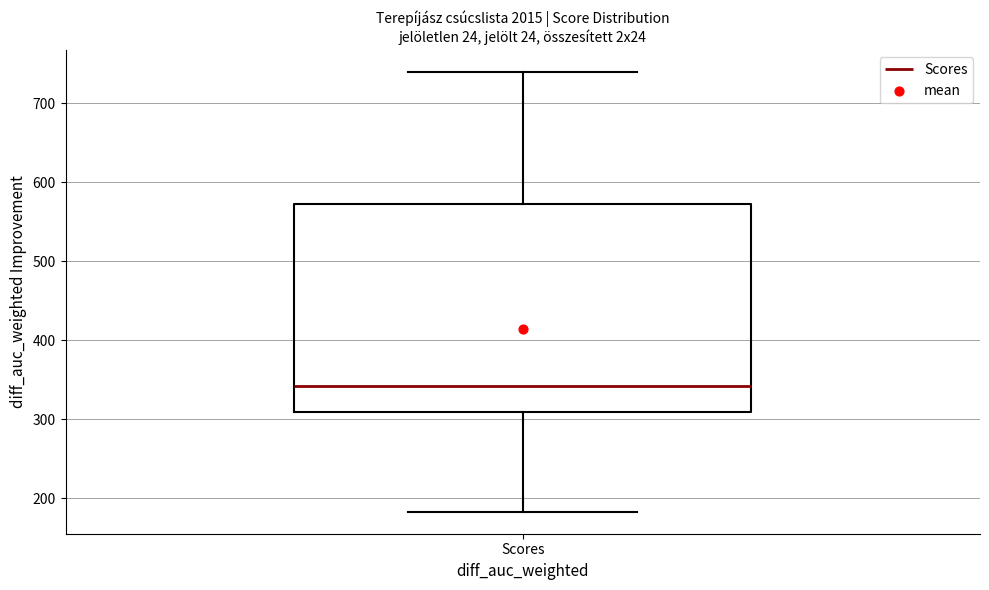

Read this box plot against the y-axis: the position of the median line, the range covered by the box, and the ends of both whiskers. The values are not printed on the chart, so give them approximately, as read against the axis.

median 340, box 310 to 570, whiskers 180 to 740